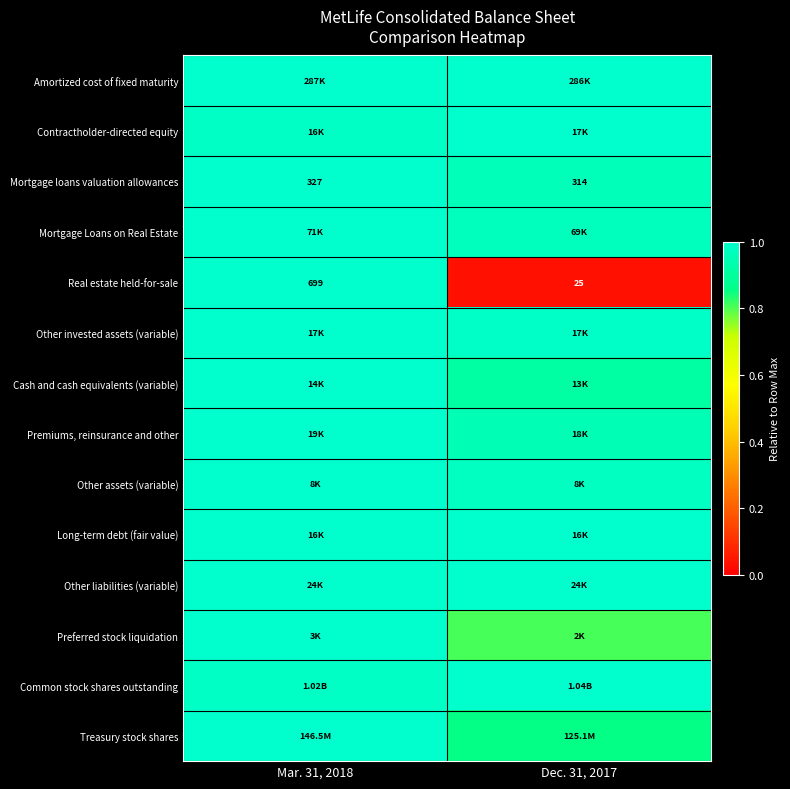

What is the spread (max minus min) of values at Dec. 31, 2017?

1.0